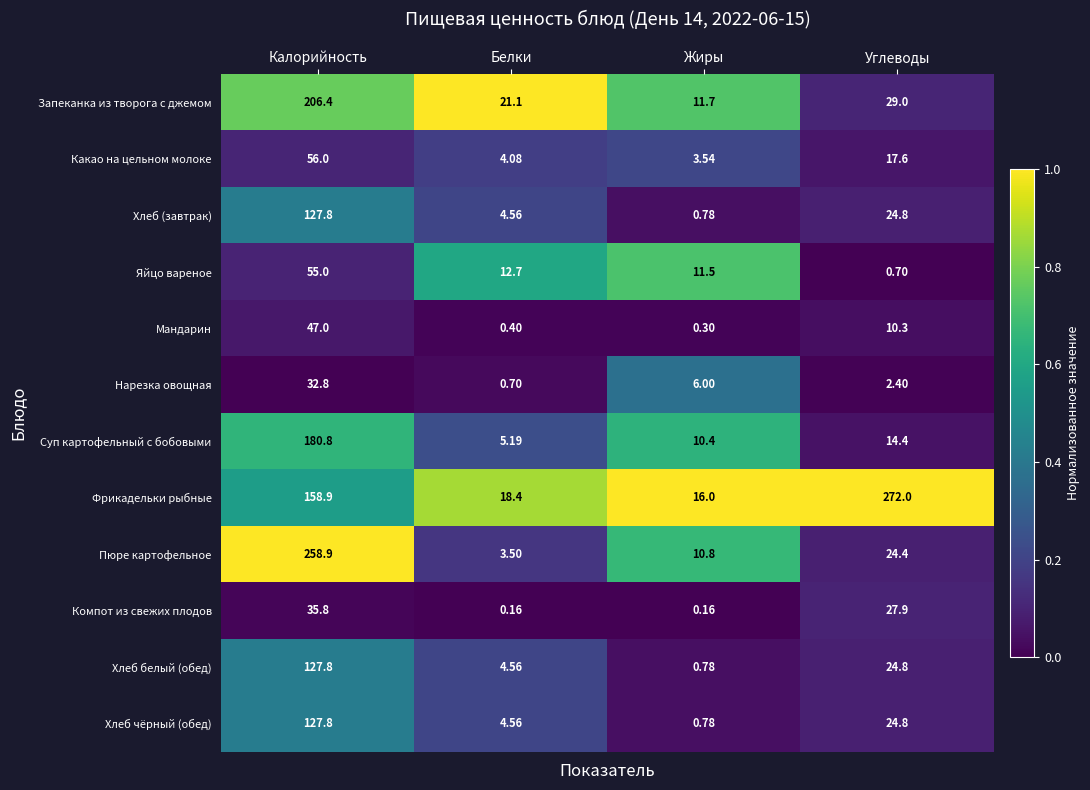

Which category has the highest value across all series?

Углеводы